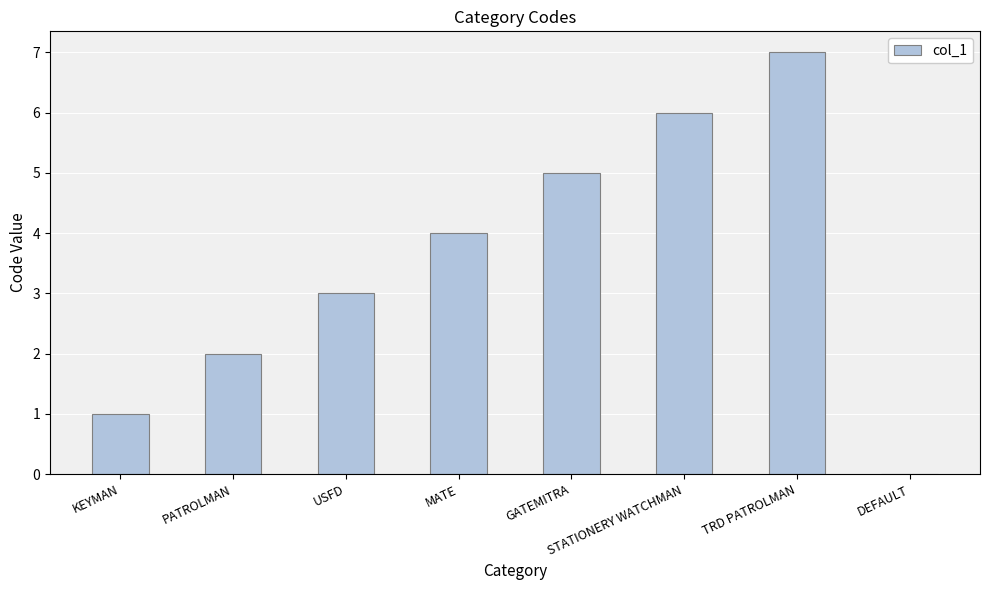

Reading left to right, transcribe all the data shown in this chart.

KEYMAN=1	PATROLMAN=2	USFD=3	MATE=4	GATEMITRA=5	STATIONERY WATCHMAN=6	TRD PATROLMAN=7	DEFAULT=0